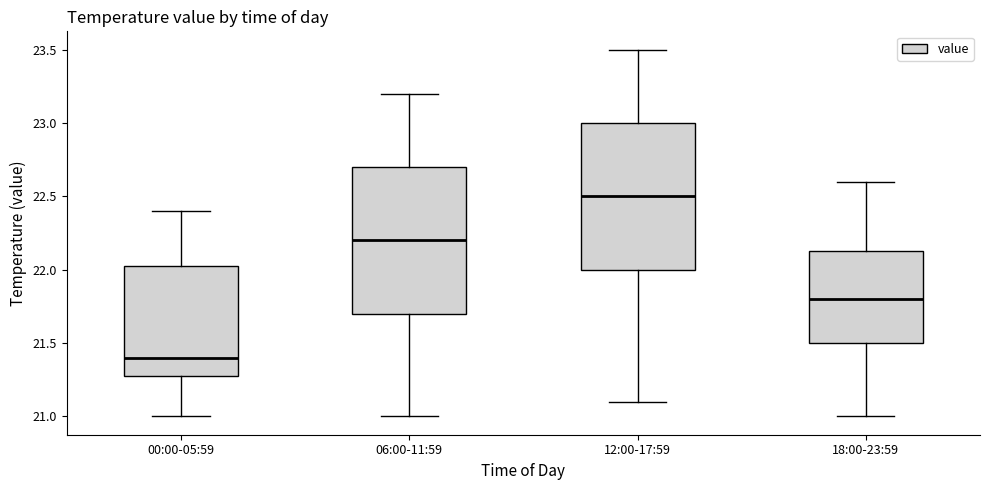

Reading left to right, read every box against the y-axis: the position of its median line, the range the box covers, and the ends of its whiskers. The values are not printed on the chart, so give them approximately, as read against the axis.

00:00-05:59: median 21.40, box 21.30 to 22.05, whiskers 21.00 to 22.40
06:00-11:59: median 22.20, box 21.70 to 22.70, whiskers 21.00 to 23.20
12:00-17:59: median 22.50, box 22.00 to 23.00, whiskers 21.10 to 23.50
18:00-23:59: median 21.80, box 21.50 to 22.15, whiskers 21.00 to 22.60